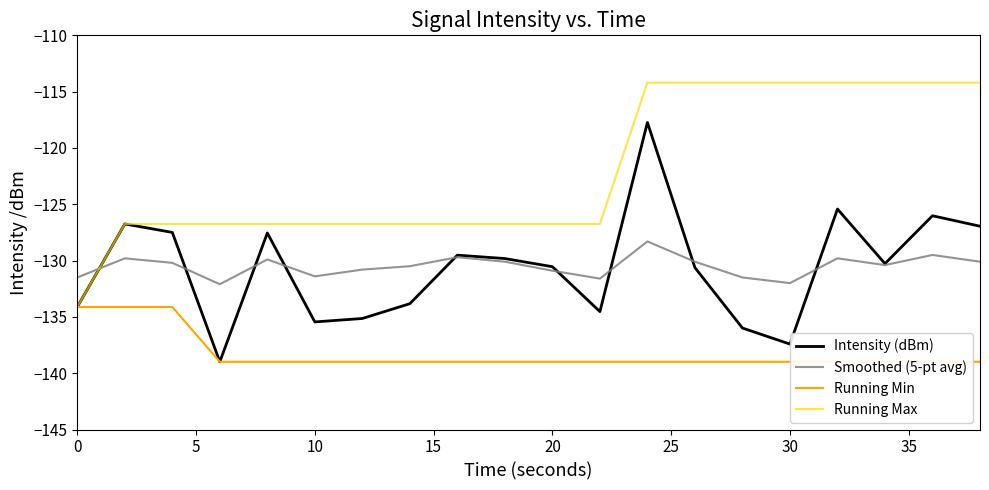

How many times do Intensity (dBm) and Smoothed (5-pt avg) cross each other?

9